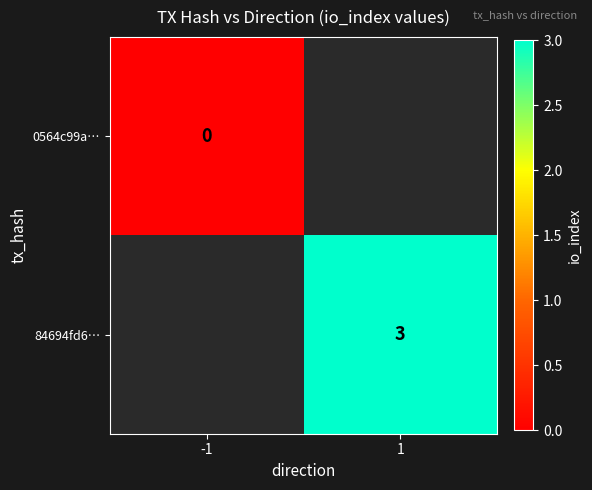

Is it true that 84694fd6… equals 4.0 at 1?

False